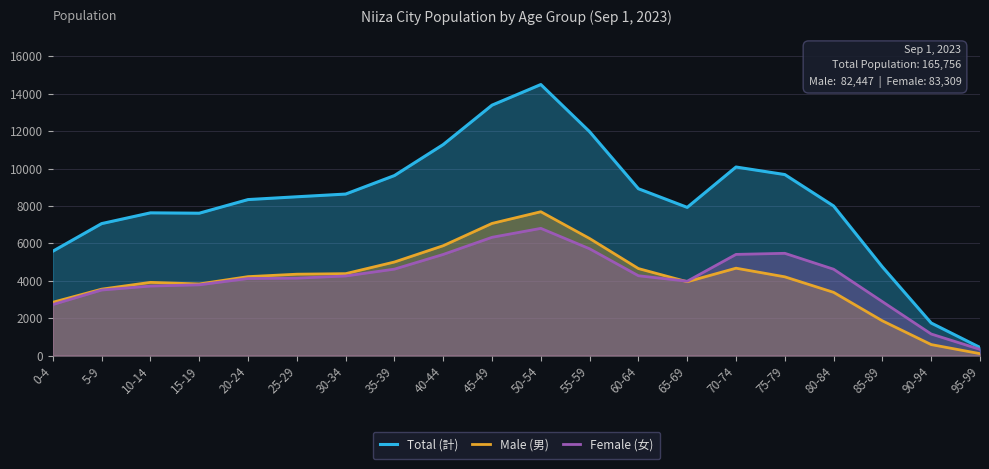

How many lines are shown in the chart?

3